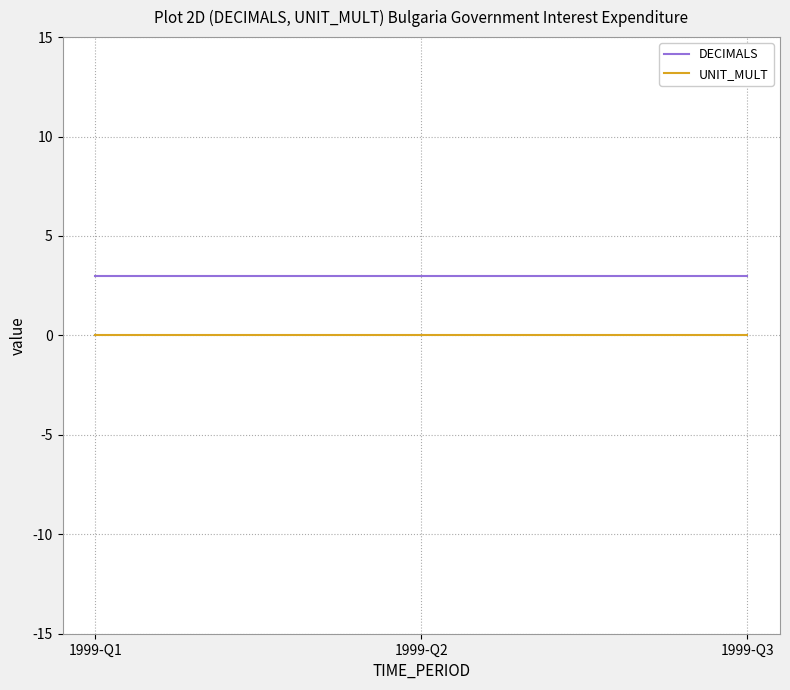

Rank the series at 1999-Q1 from lowest to highest value.

UNIT_MULT, DECIMALS